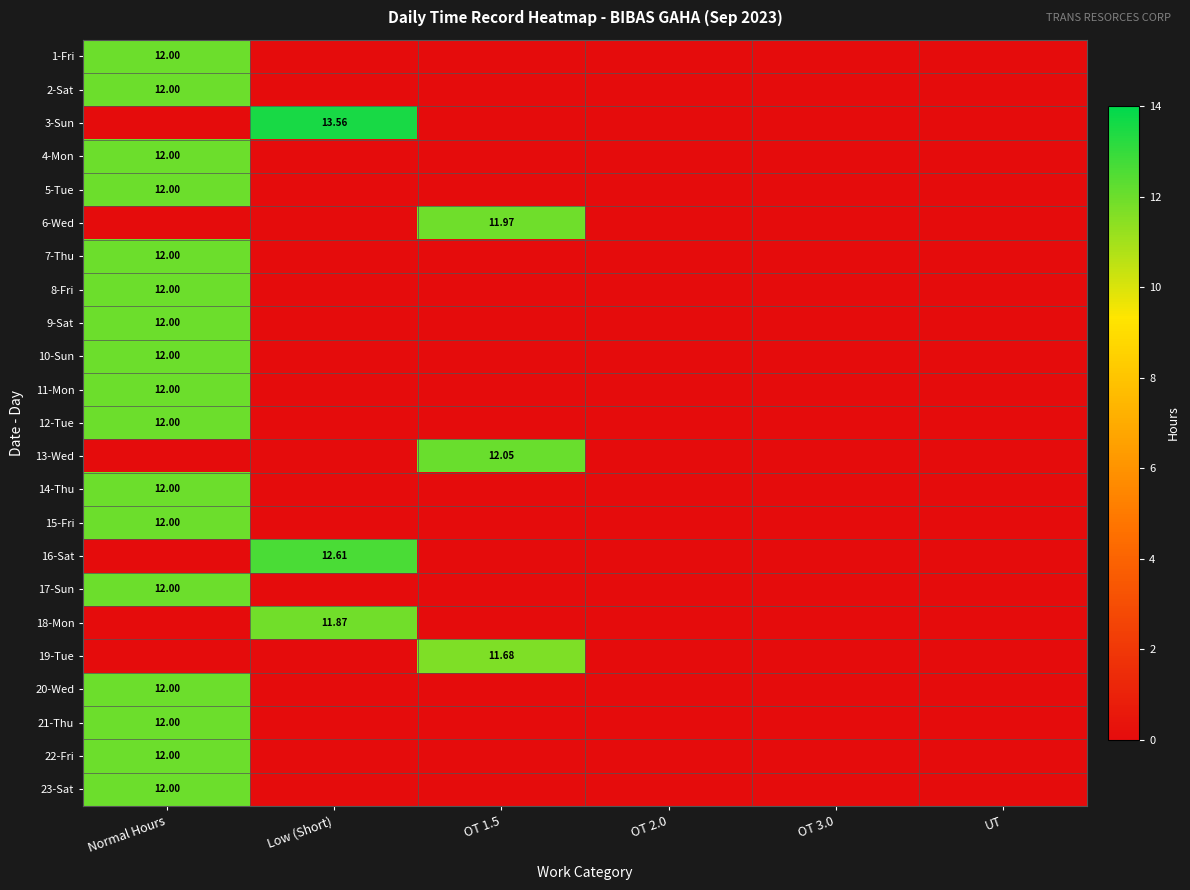

What is the total value across all series at OT 1.5?

35.7